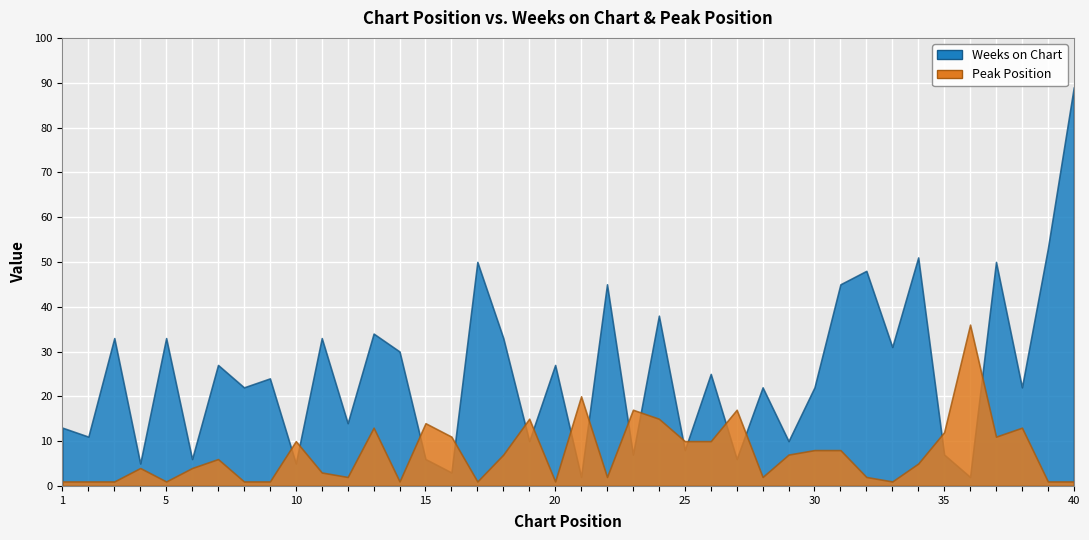

True or false: Peak Position has a value of 6 at 23.

False